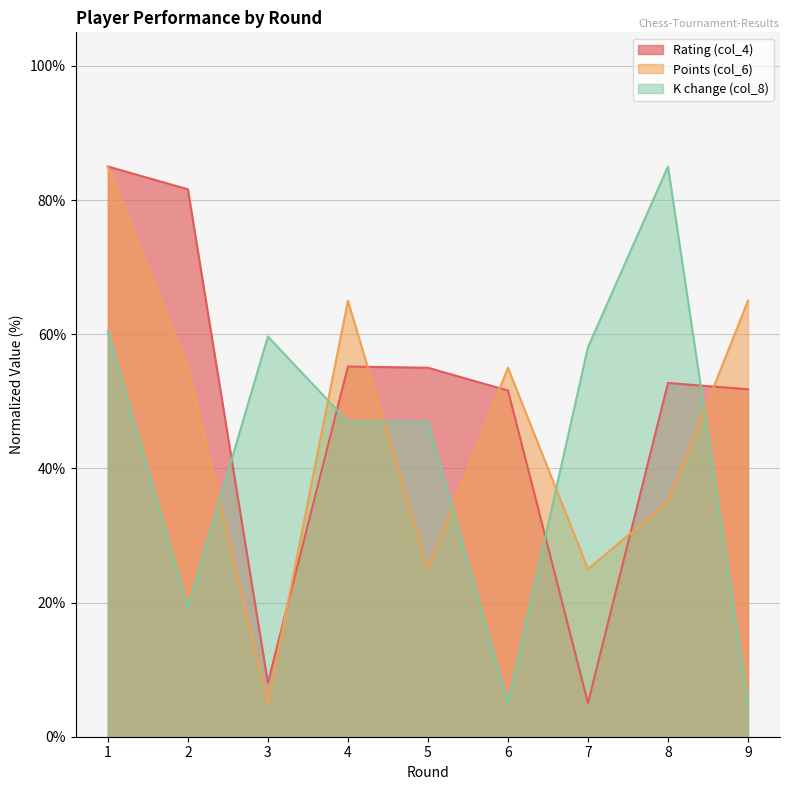

Reading left to right, extract all data points from this chart.

Rating (col_4): 1=85.0	2=81.6	3=8.0	4=55.2	5=55.0	6=51.6	7=5.0	8=52.7	9=51.8
Points (col_6): 1=85.0	2=55.0	3=5.0	4=65.0	5=25.0	6=55.0	7=25.0	8=35.0	9=65.0
K change (col_8): 1=60.4	2=19.3	3=59.7	4=47.0	5=47.0	6=5.0	7=58.1	8=85.0	9=5.0